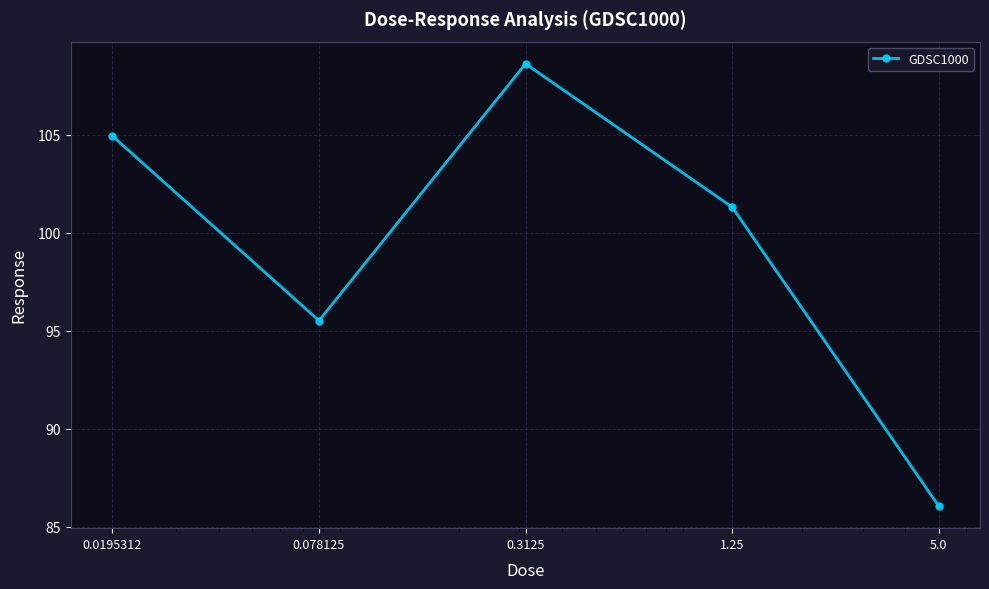

Count the number of values greater than 101.

3